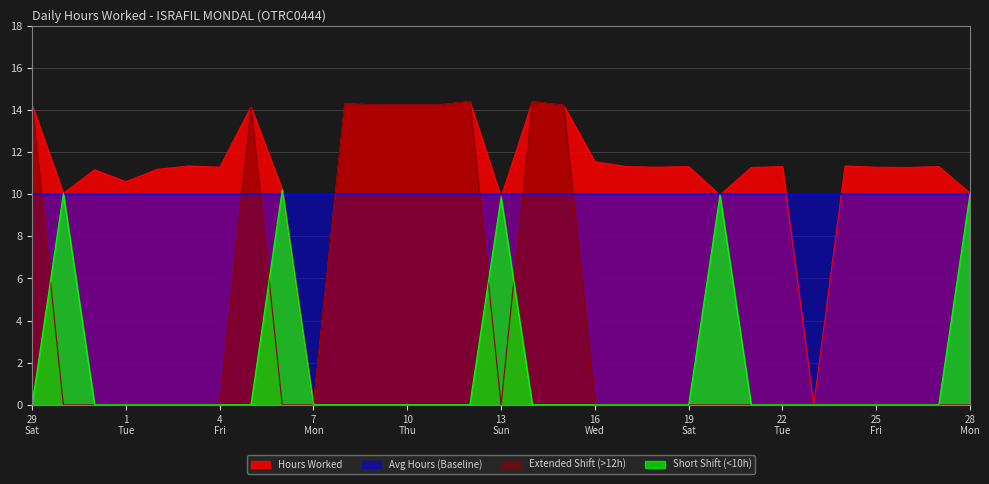

At how many categories does at least one series exceed 2?

31